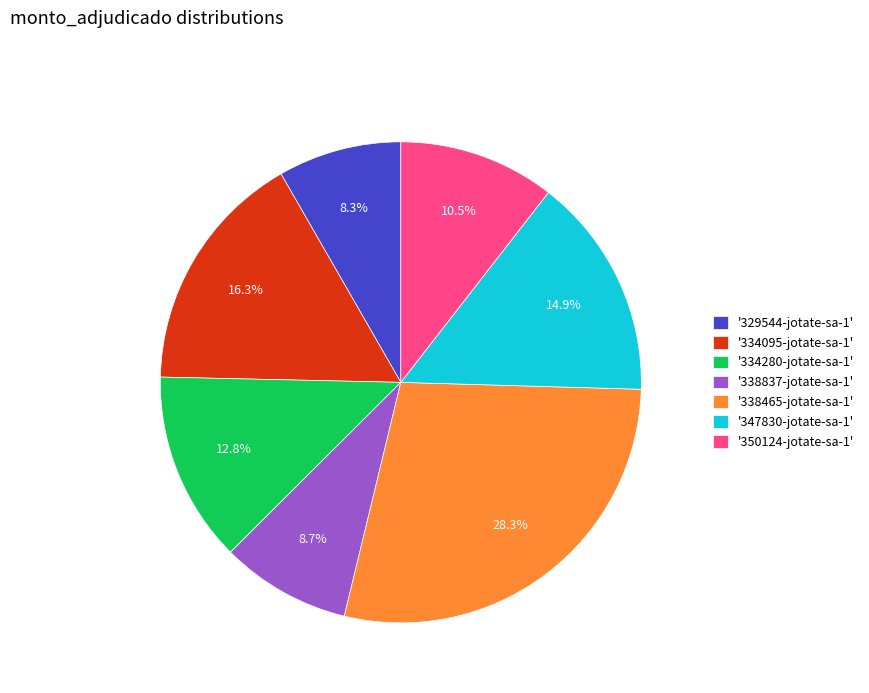

What is the largest slice in the pie chart?

'338465-jotate-sa-1'